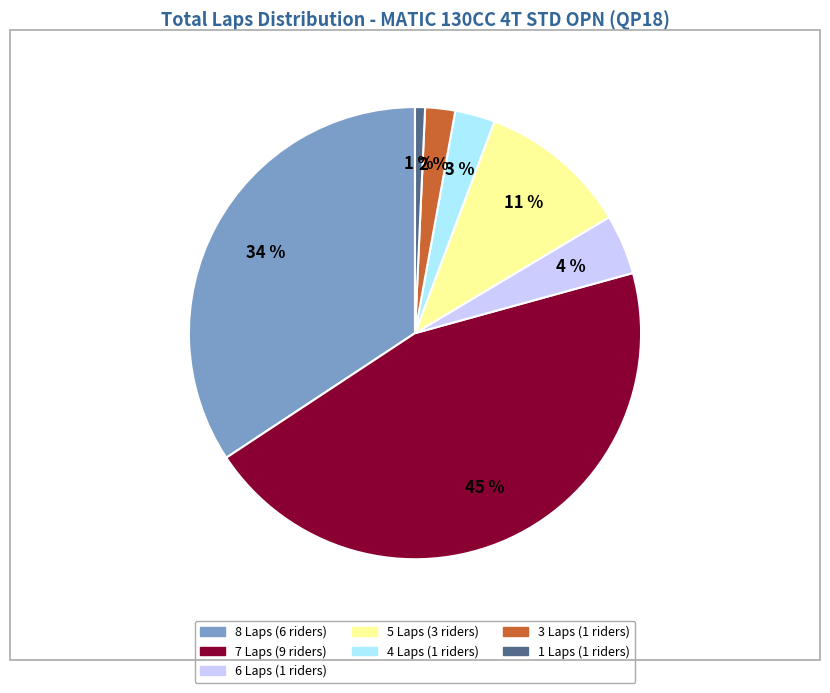

To the nearest percent, what is the average slice percentage?

14%